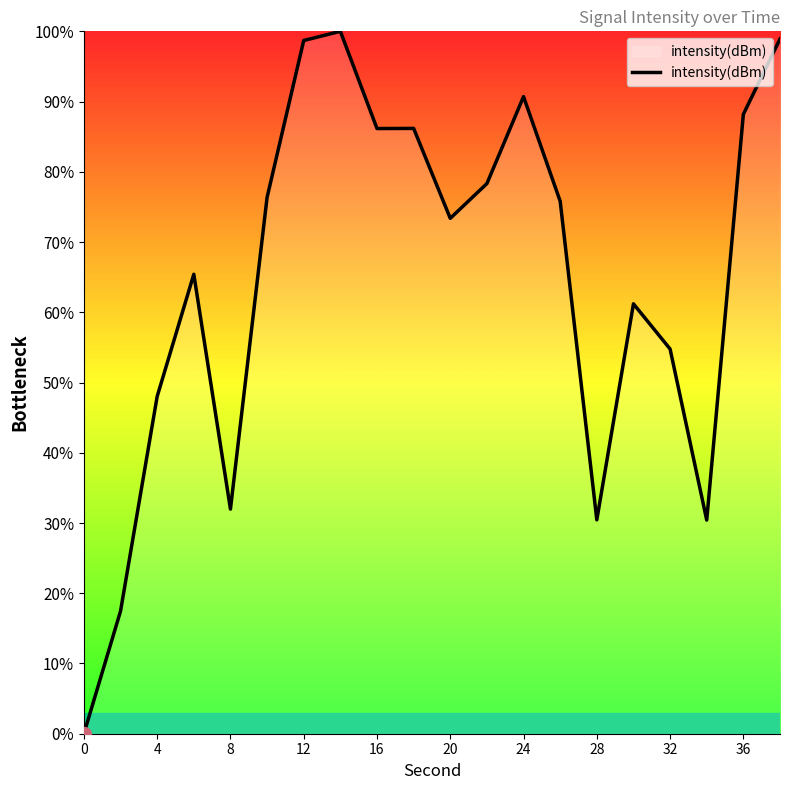

What is the sum of all values?

1292.4